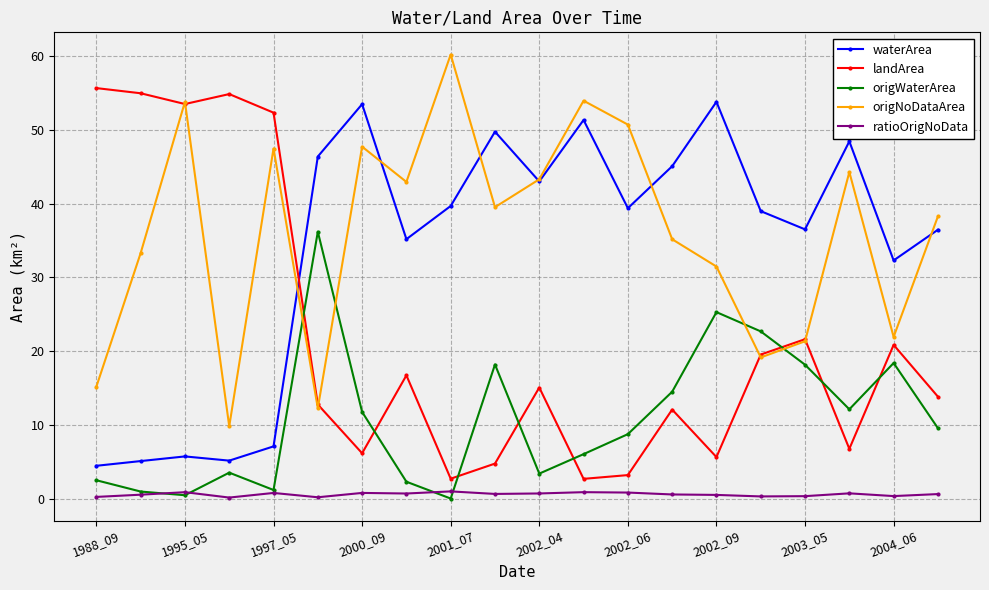

What is the difference between the maximum and minimum values in the ratioOrigNoData series?

0.8